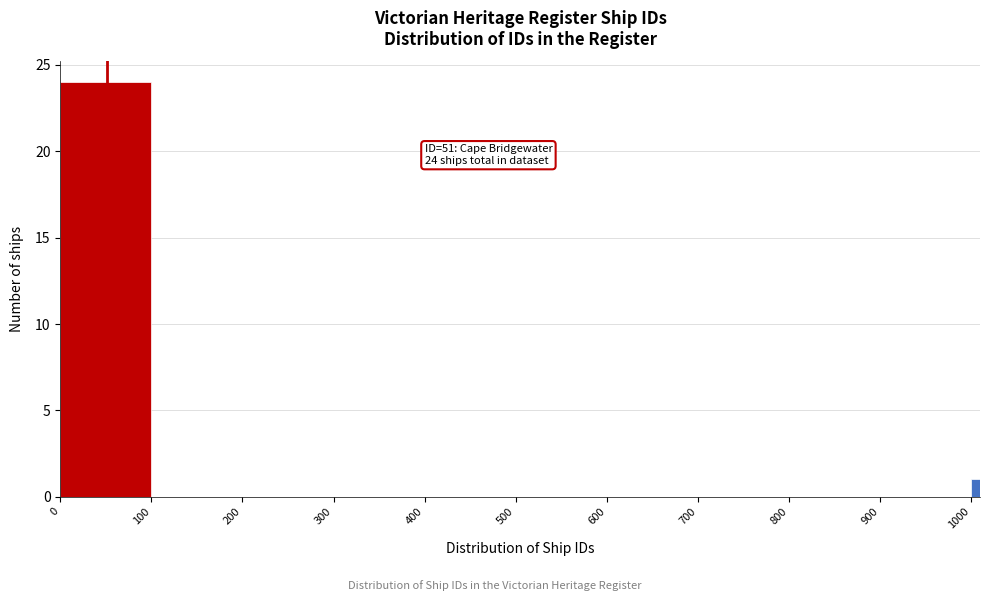

Read against the x-axis, roughly where is the centre of the tallest bar?

50